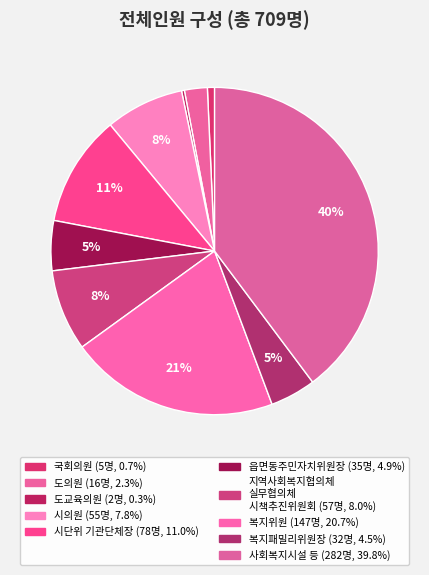

To the nearest percent, what percentage of the pie is 시단위 기관단체장?

11%